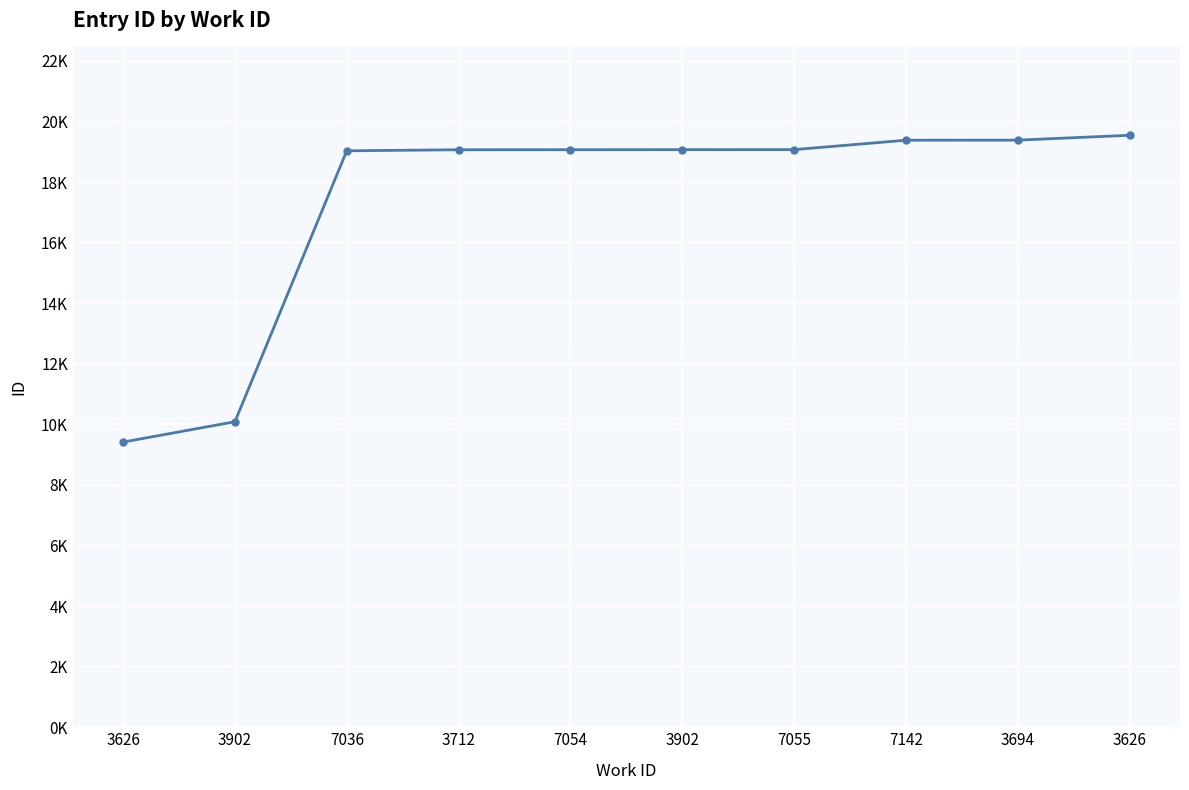

List the labels in order of value, largest first.

3626, 3694, 7142, 7055, 3902, 7054, 3712, 7036, 3902, 3626